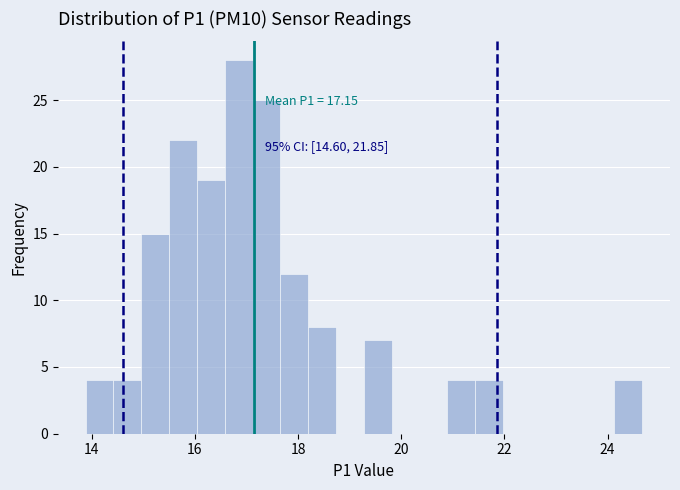

Around what value on the x-axis is the tallest bar? Give the approximate position of its centre, as read against the axis.

16.8